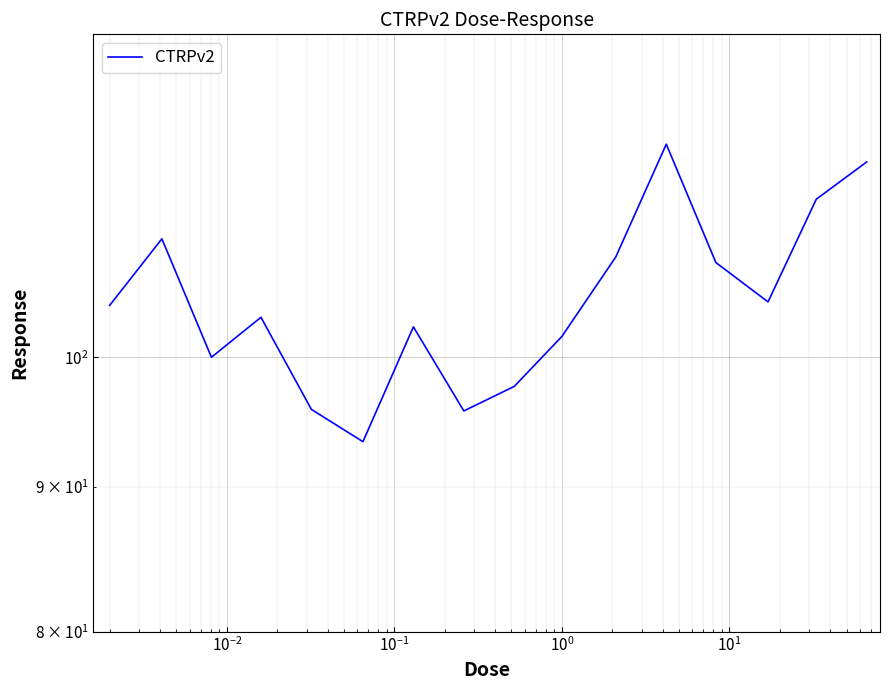

Reading left to right, list all the values displayed in this chart.

104.3	110.1	100.0	103.3	95.8	93.4	102.5	95.7	97.7	101.7	108.5	118.9	108.0	104.6	113.7	117.2